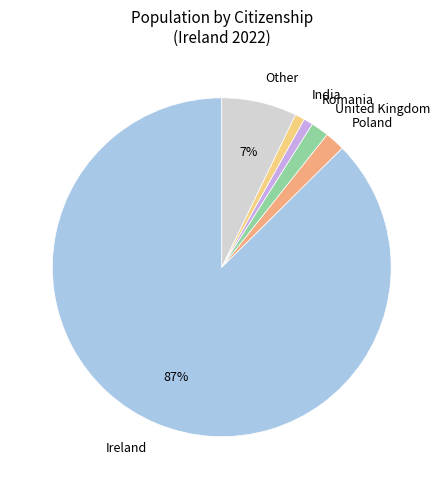

Which slice is the largest?

Ireland